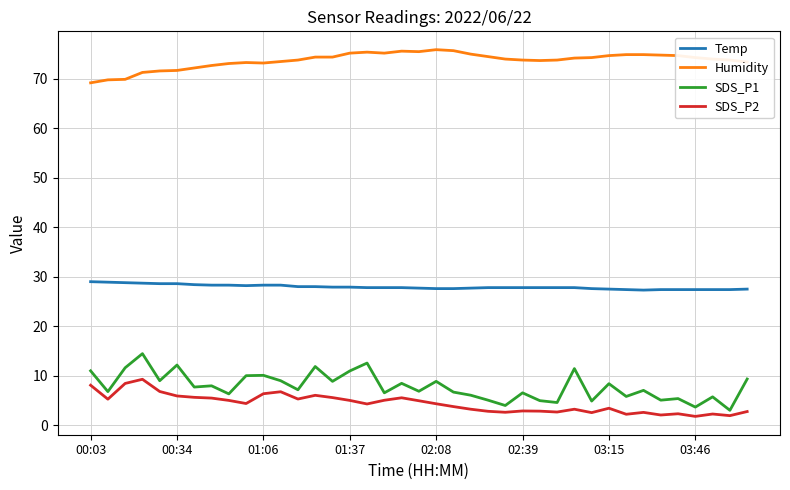

What are all the series names shown in the legend?

Temp, Humidity, SDS_P1, SDS_P2